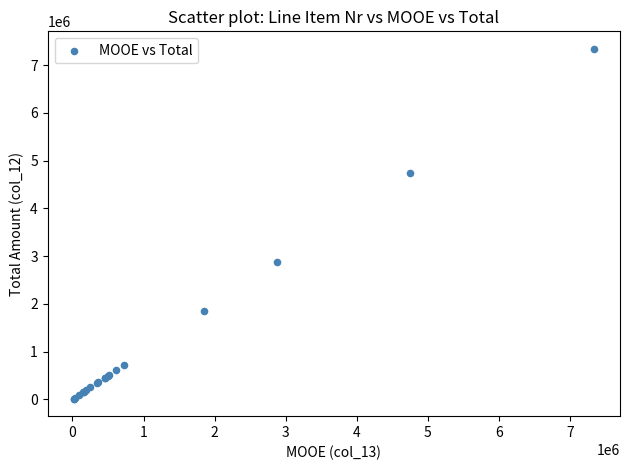

What Y value in the scatter plot is closest to 3677492?

2880131